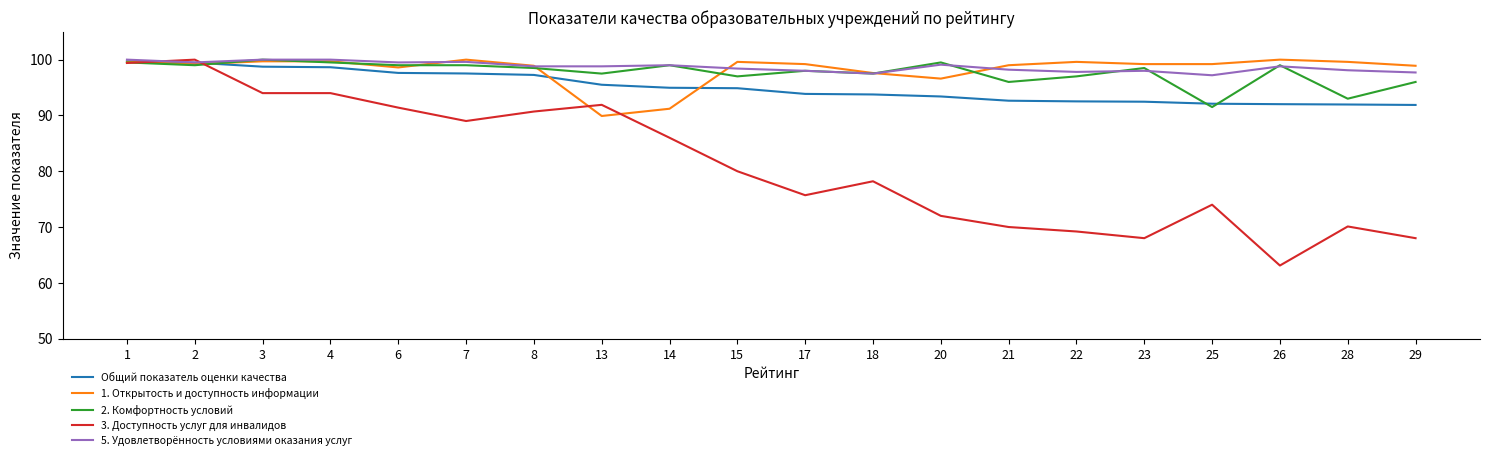

Which category has the lowest value in the 1. Открытость и доступность информации series?

13